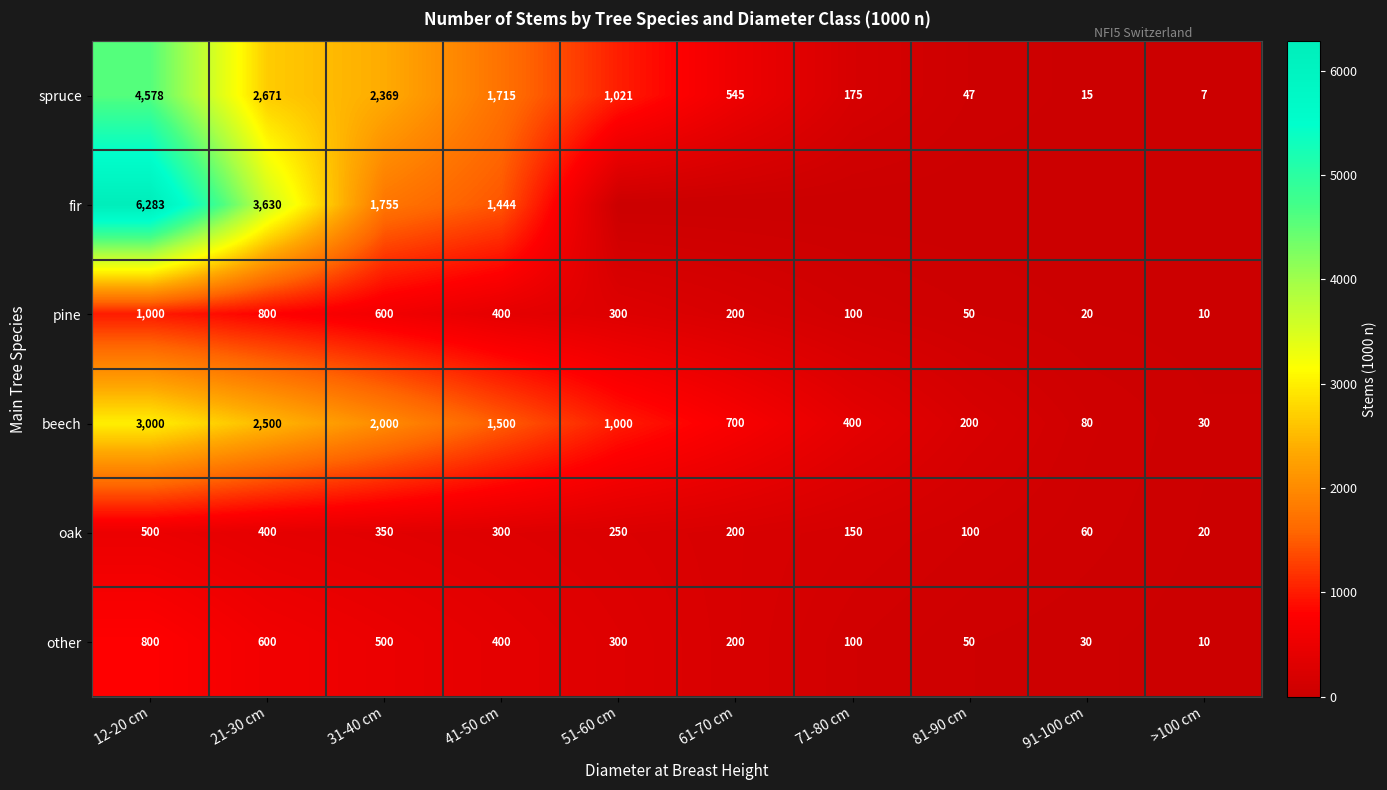

Rank the series at 21-30 cm from lowest to highest value.

oak, other, pine, beech, spruce, fir